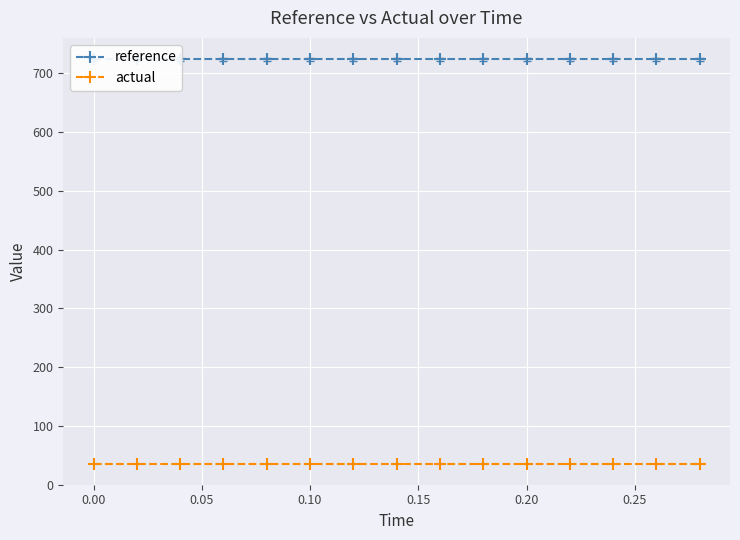

What value does the reference series have at 0.10?

723.5